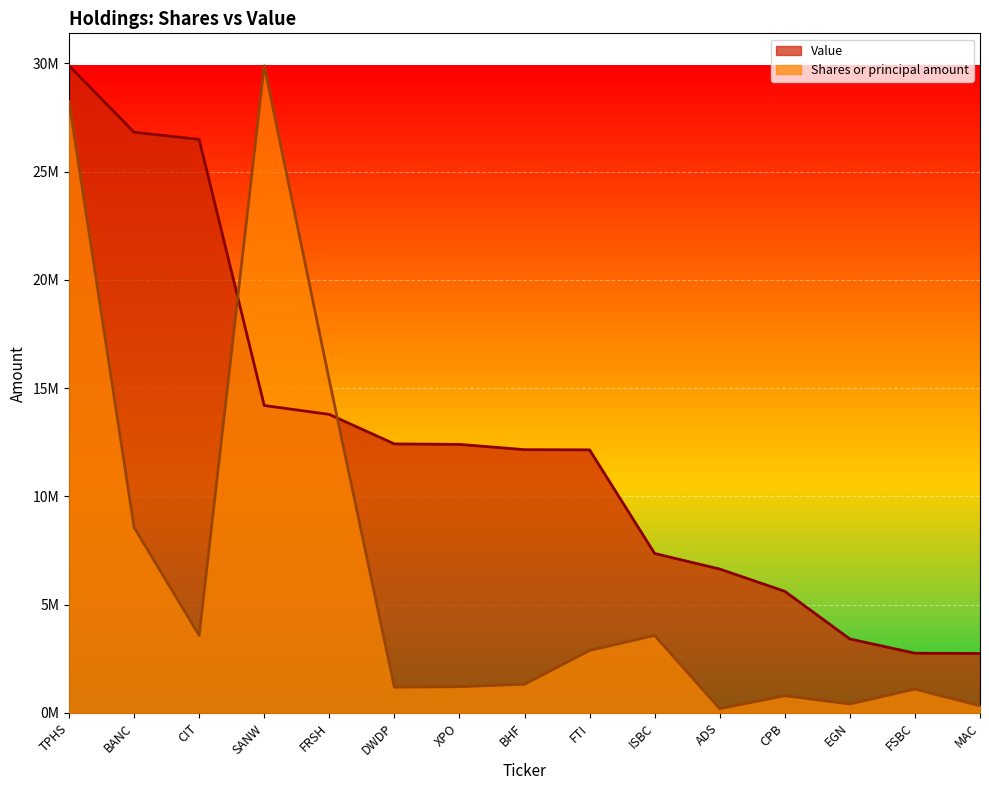

What position from the left is MAC?

15